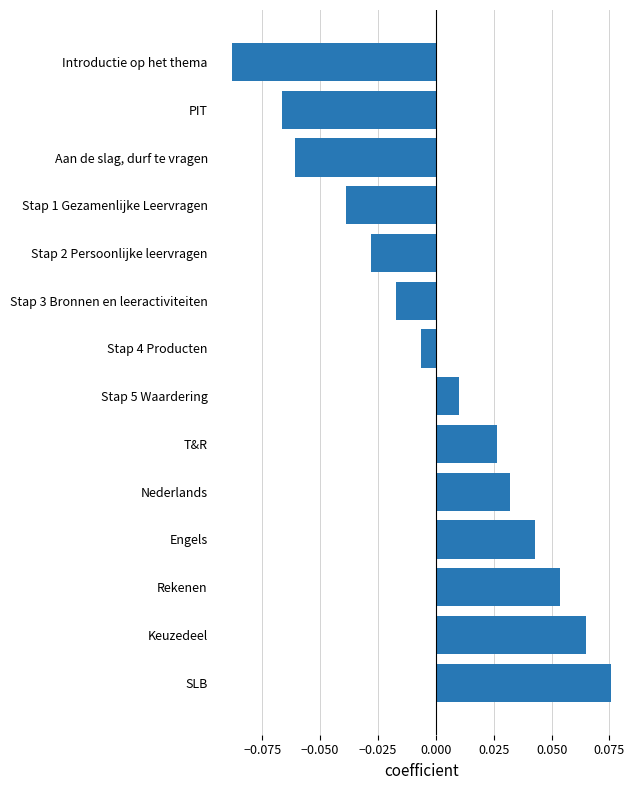

What is the label of the 5th bar from the bottom?

Nederlands